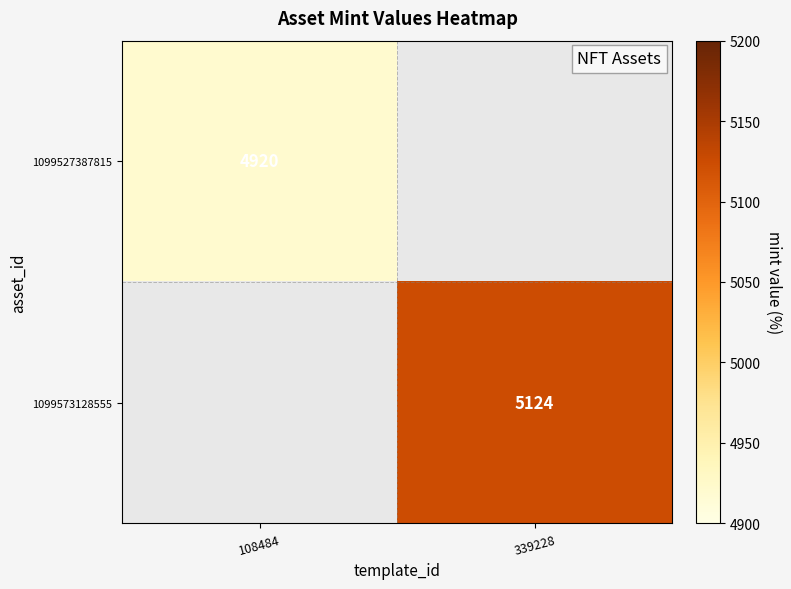

The 1099527387815 series shows 8040 at 108484. True or false?

False